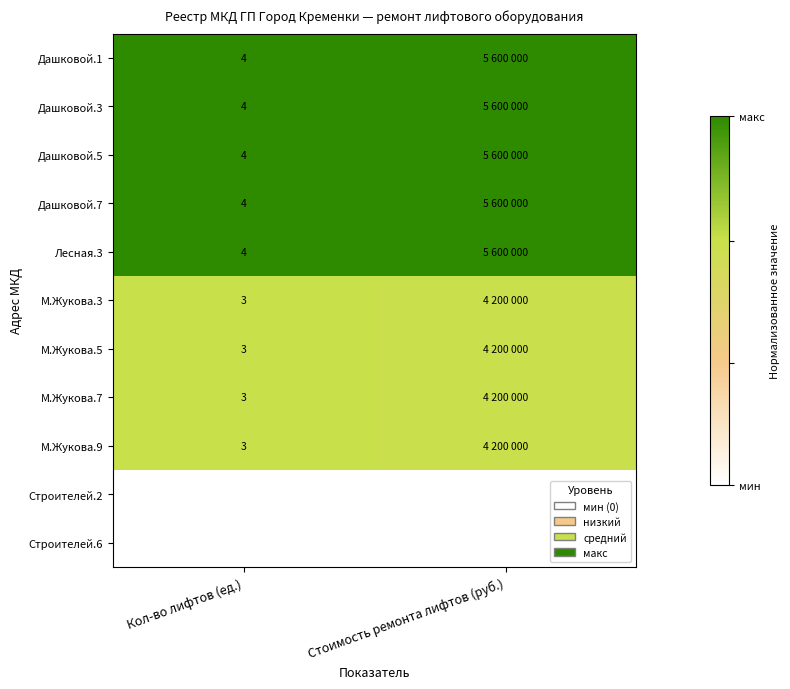

At how many categories does at least one series exceed 0?

2